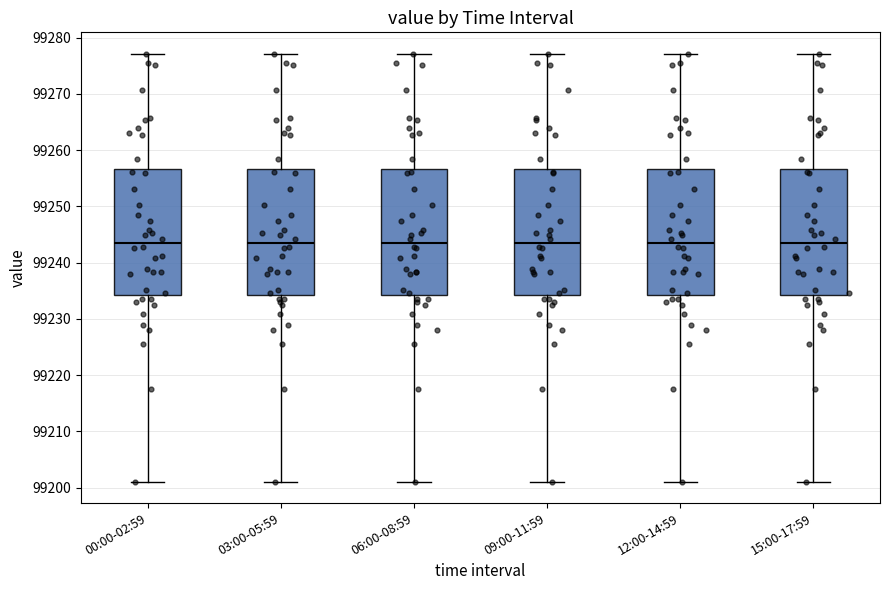

Where does the upper whisker of the box for 15:00-17:59 end on the y-axis? The values are not printed on the chart, so give them approximately, as read against the axis.

99277